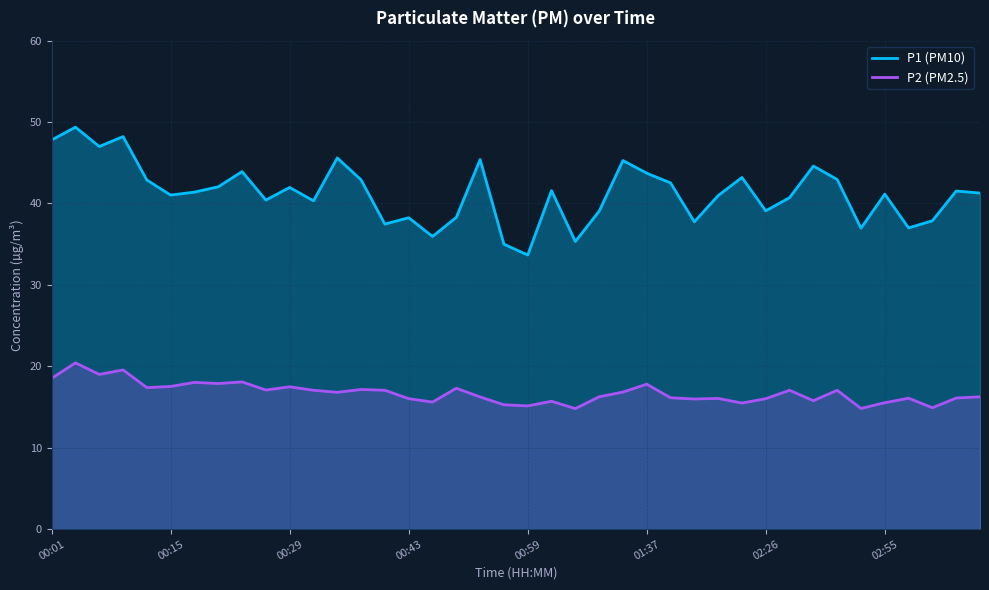

What is the difference between the highest and lowest values at 01:37?

25.9